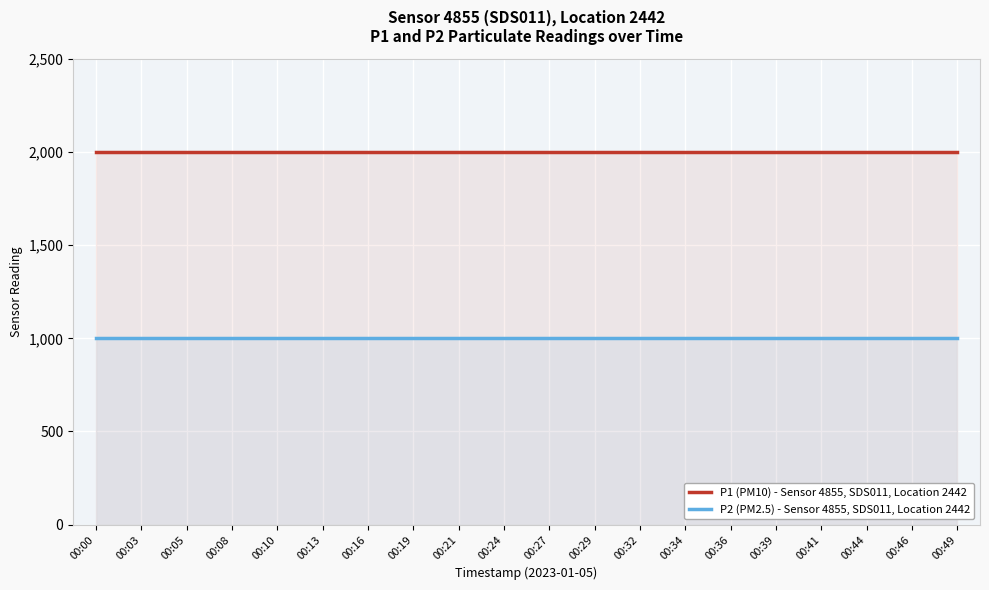

How many categories are shown in the chart?

20